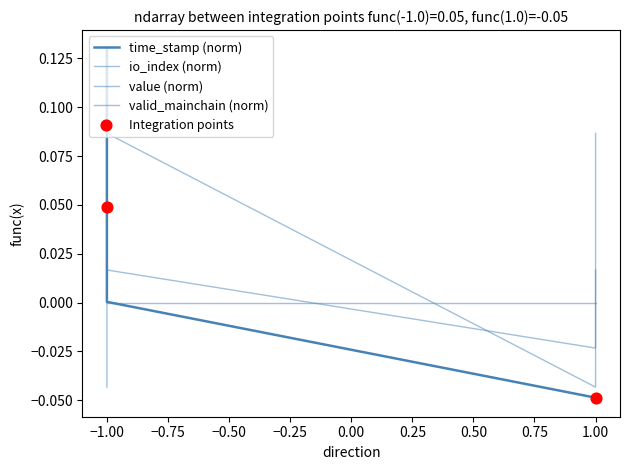

Which series has the largest total across all categories?

time_stamp